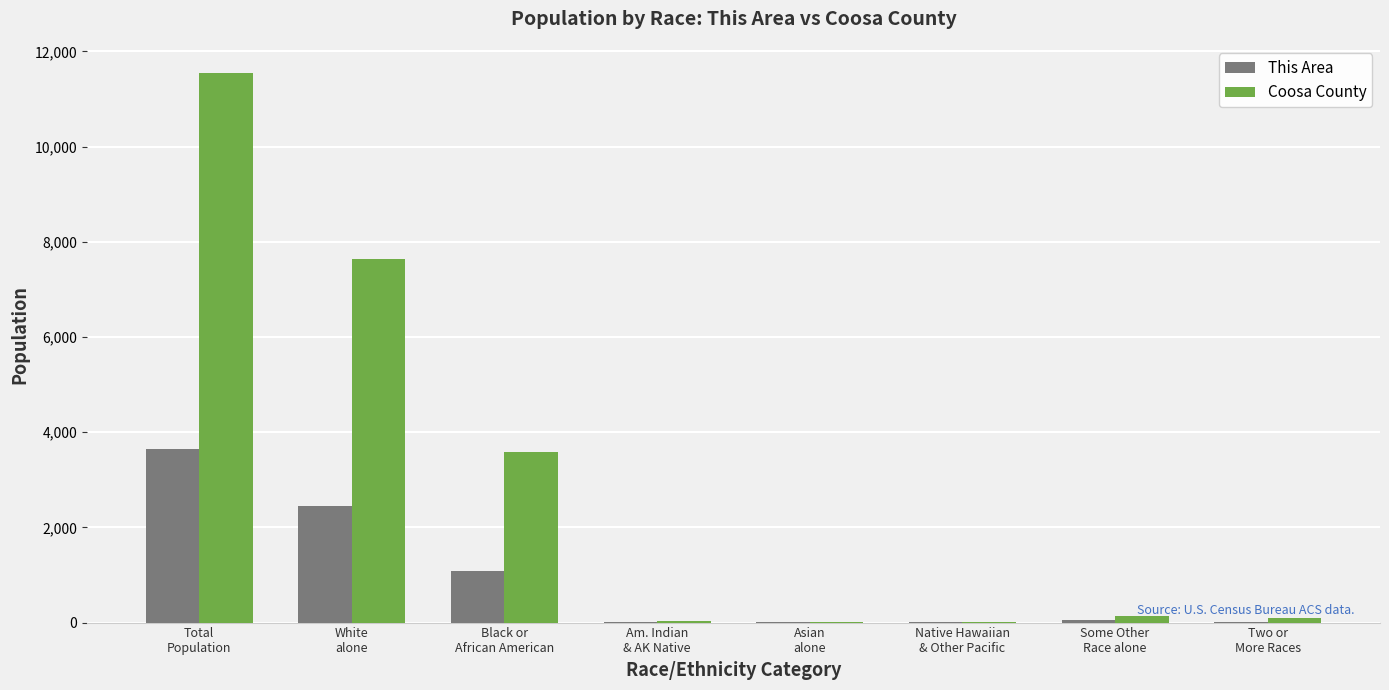

What is the sum of all This Area values?

7312